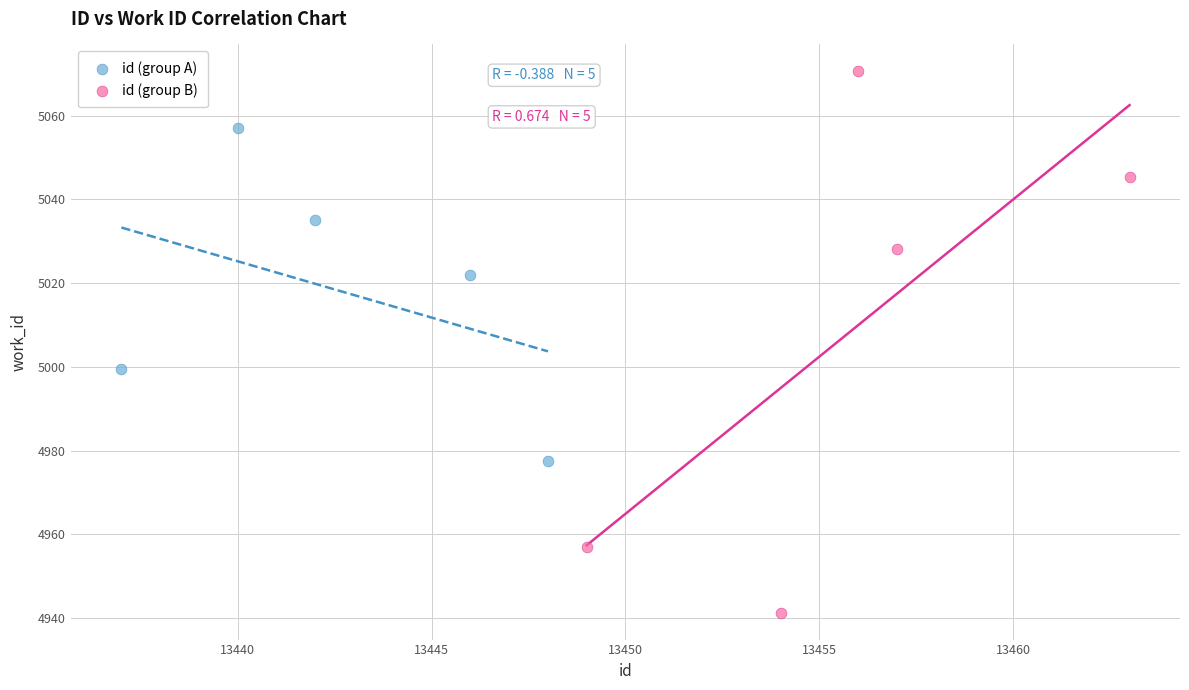

Which series reaches the minimum Y coordinate?

id (group B)